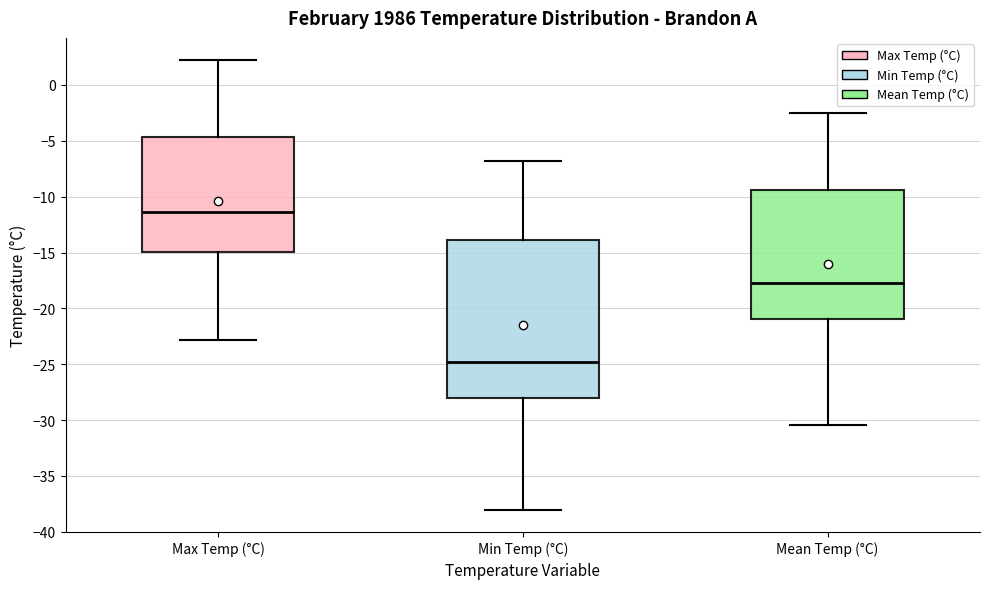

Reading left to right, transcribe this box plot: for each box, give where its median line is, the range the box spans, and where its two whiskers end, as read against the y-axis. The values are not printed on the chart, so give them approximately, as read against the axis.

Max Temp (°C): median -11.5, box -15.0 to -4.5, whiskers -23.0 to 2.0
Min Temp (°C): median -25.0, box -28.0 to -14.0, whiskers -38.0 to -7.0
Mean Temp (°C): median -17.5, box -21.0 to -9.5, whiskers -30.5 to -2.5